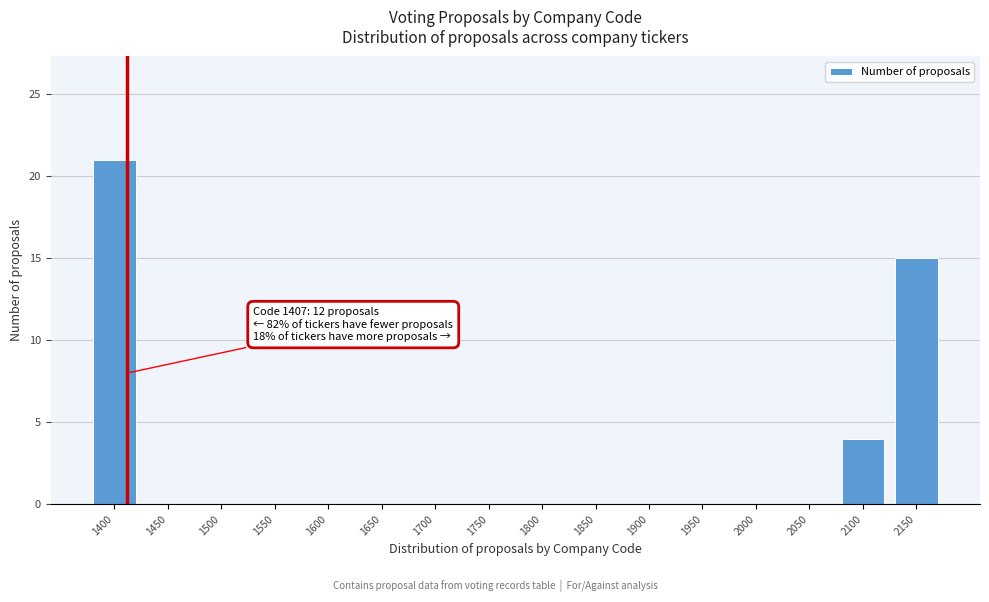

Reading right to left, what are all the values shown in this chart?

2150=15	2100=4	2050=0	2000=0	1950=0	1900=0	1850=0	1800=0	1750=0	1700=0	1650=0	1600=0	1550=0	1500=0	1450=0	1400=21